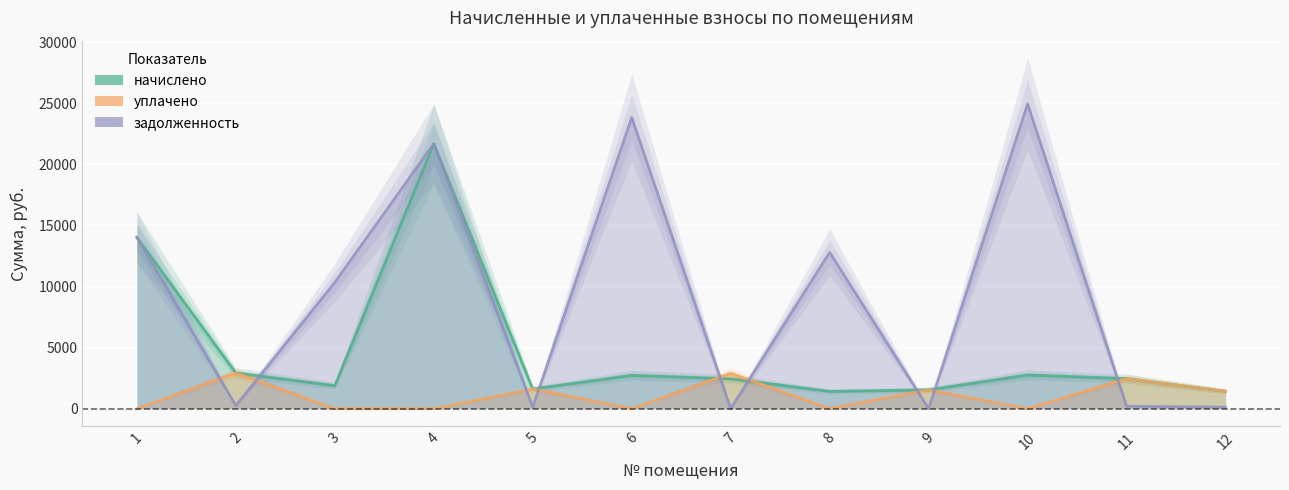

Reading left to right, what are all the values shown in this chart?

начислено: 1=14026.3	2=2922.5	3=1883.0	4=21692.9	5=1609.8	6=2726.5	7=2441.4	8=1413.7	9=1538.5	10=2756.2	11=2453.3	12=1419.7
уплачено: 1=0.0	2=2922.5	3=0.0	4=0.0	5=1609.8	6=0.0	7=2889.8	8=0.0	9=1538.5	10=0.0	11=2453.3	12=1419.7
задолженность: 1=14026.3	2=243.5	3=10337.2	4=21692.9	5=134.2	6=23837.5	7=0.0	8=12799.8	9=0.0	10=24954.2	11=204.4	12=118.3